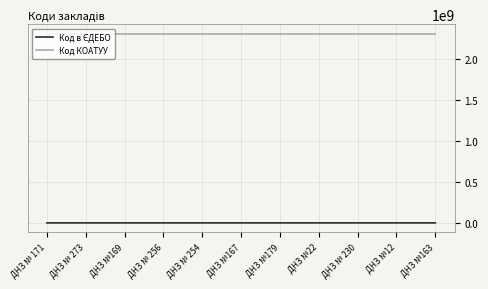

Which series has the largest total across all categories?

Код КОАТУУ